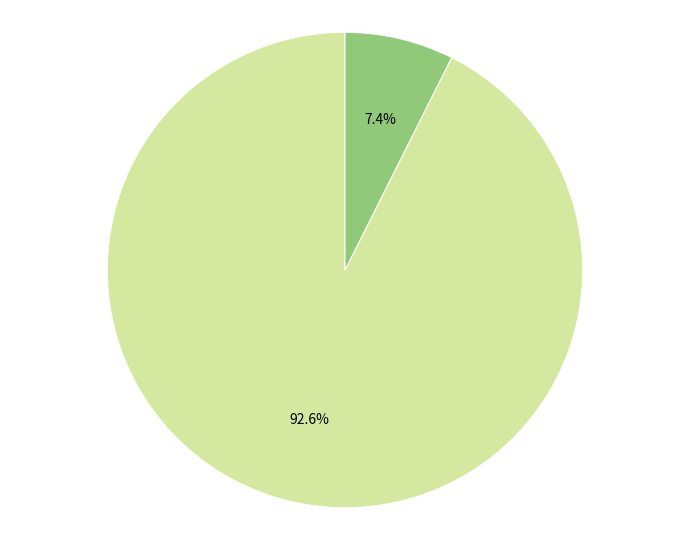

Does any single category account for the majority?

Yes